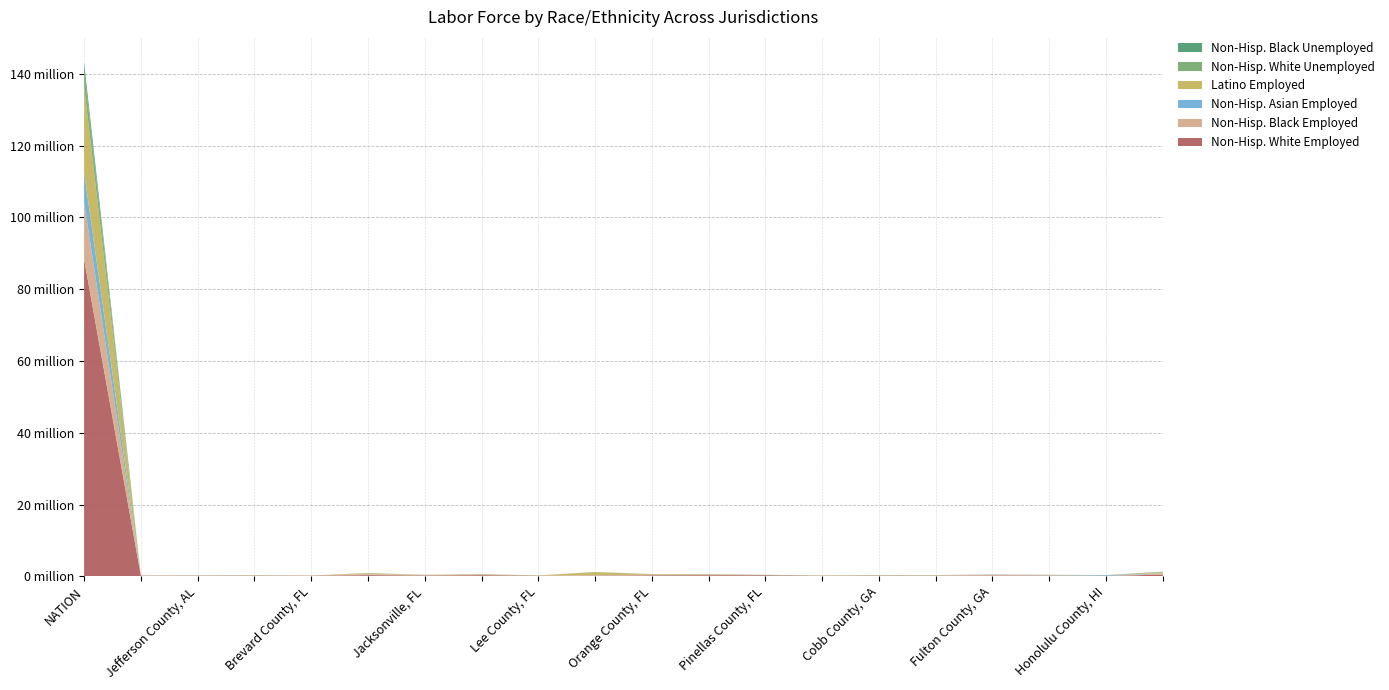

Reading left to right, what are all the values shown in this chart?

Non-Hisp. White Employed: 88350404	156266	150887	154302	166539	327519	228780	317696	164504	154501	271107	316483	303221	148725	193669	104294	228180	169176	79032	494987
Non-Hisp. Black Employed: 15941151	59546	115105	119358	21605	232424	108722	85105	20231	165939	122737	108158	35556	36546	101260	173419	193138	111737	9476	280962
Non-Hisp. Asian Employed: 8338036	15562	5772	16596	5519	31313	20877	22445	4446	21168	35425	19301	16517	5887	19266	20224	34593	51625	221221	84774
Latino Employed: 23931759	23870	12072	37966	22593	272944	38254	159133	58981	826229	180280	136521	40182	51050	41597	27427	33500	81662	36465	335479
Non-Hisp. White Unemployed: 4599183	8779	7307	3582	9045	22716	13933	16353	12177	5767	12868	15667	16751	11008	10339	4340	7305	8261	3254	20502
Non-Hisp. Black Unemployed: 1968584	4302	13076	18786	1952	33543	12515	10745	2024	27544	11138	16249	6104	4230	8442	22584	20677	10655	0	64020